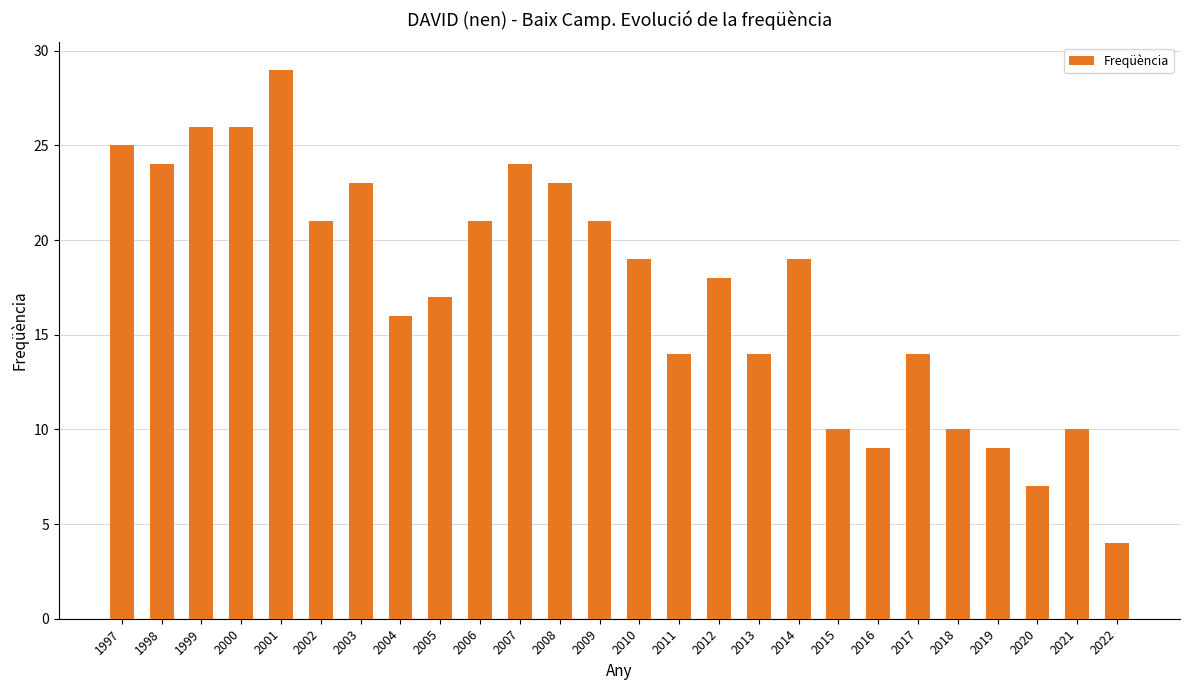

Reading right to left, what are all the values shown in this chart?

4	10	7	9	10	14	9	10	19	14	18	14	19	21	23	24	21	17	16	23	21	29	26	26	24	25